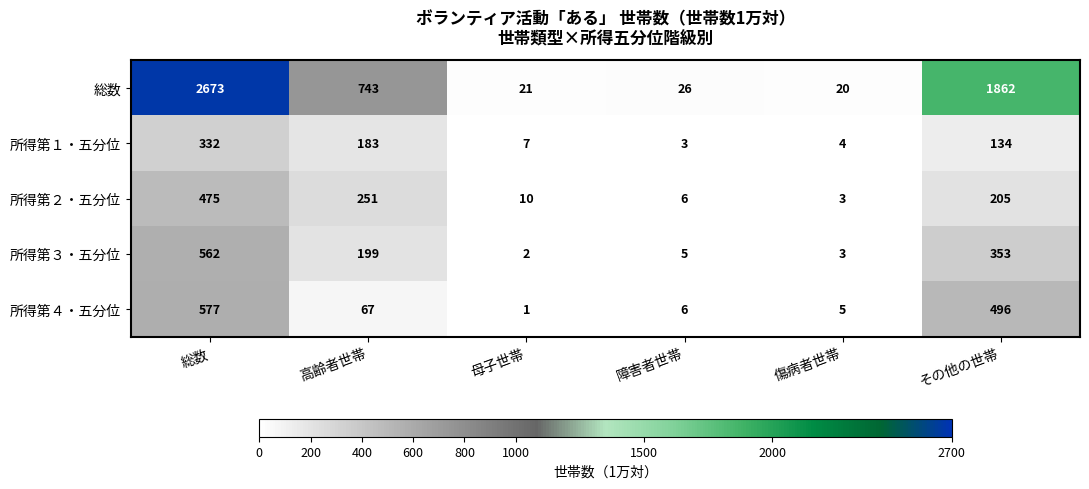

What is the smallest value displayed?

1